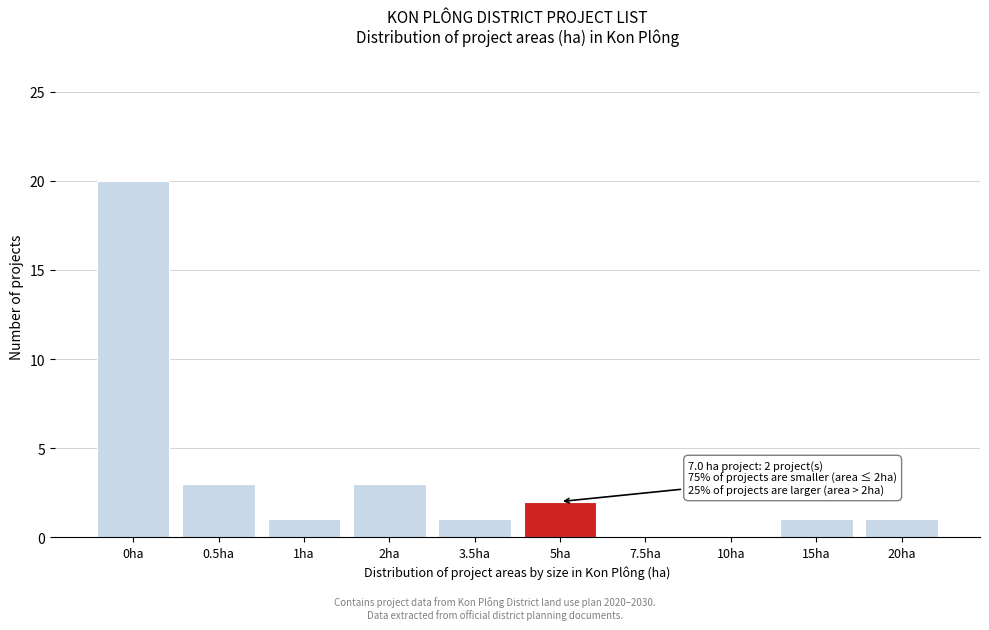

Reading left to right, what are all the values shown in this chart?

0ha=20	0.5ha=3	1ha=1	2ha=3	3.5ha=1	5ha=2	7.5ha=0	10ha=0	15ha=1	20ha=1